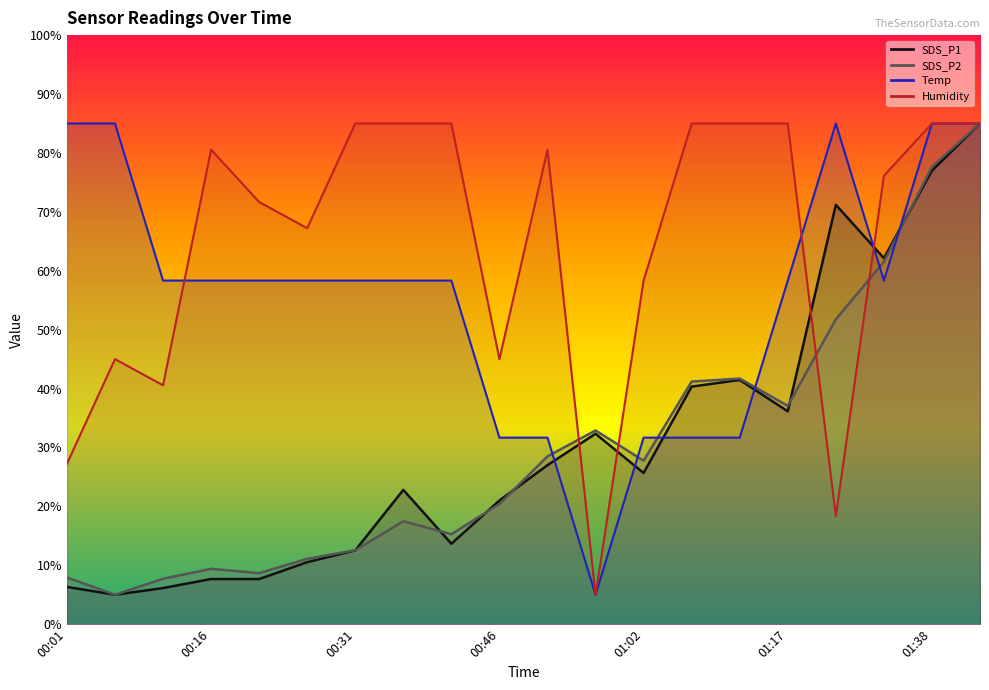

At how many categories does at least one series exceed 28?

20